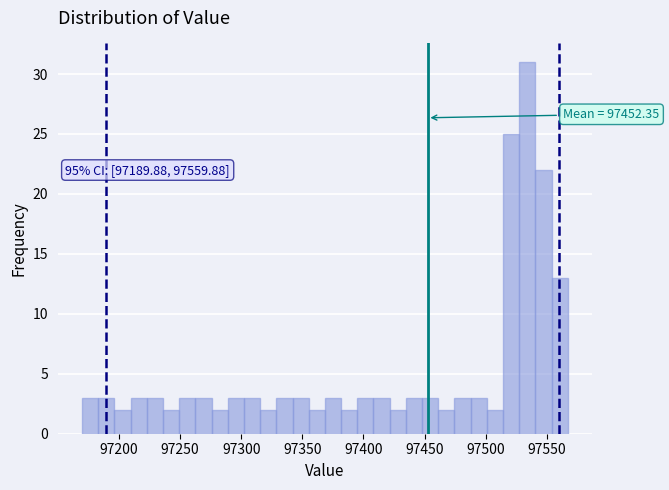

Read against the x-axis, roughly where is the centre of the tallest bar?

97535